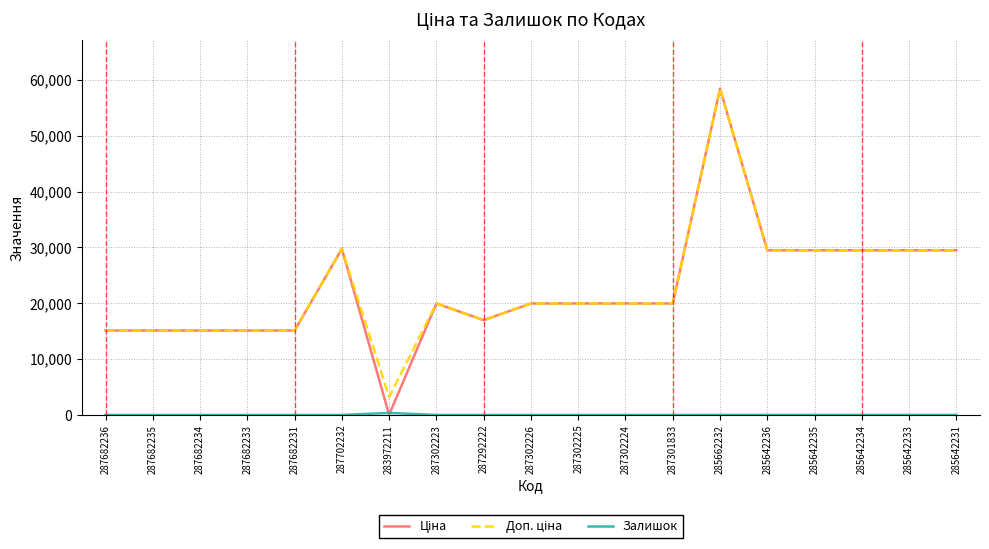

At which category is the sum across all series the highest?

285662232